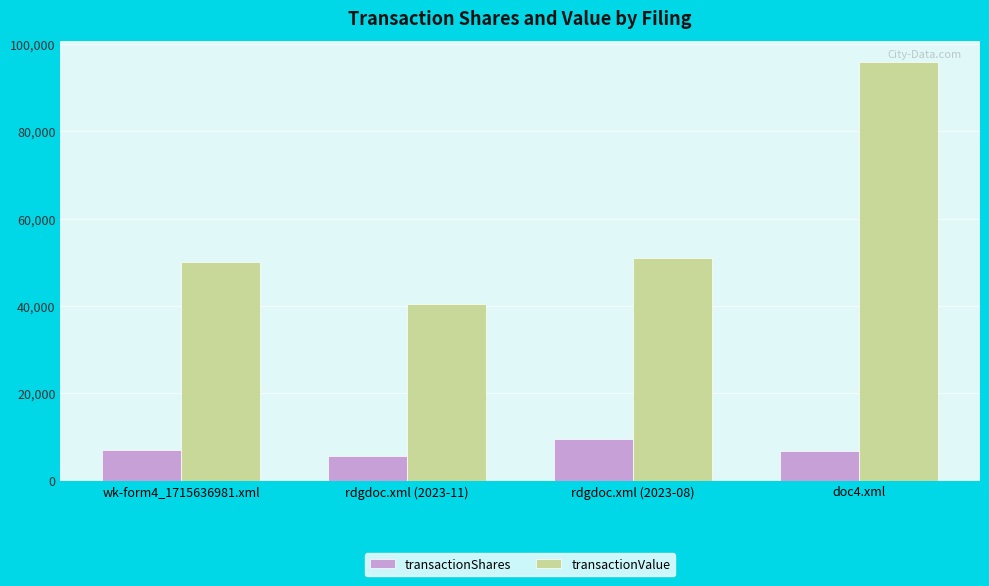

The value of transactionShares at doc4.xml is 6750. True or false?

True